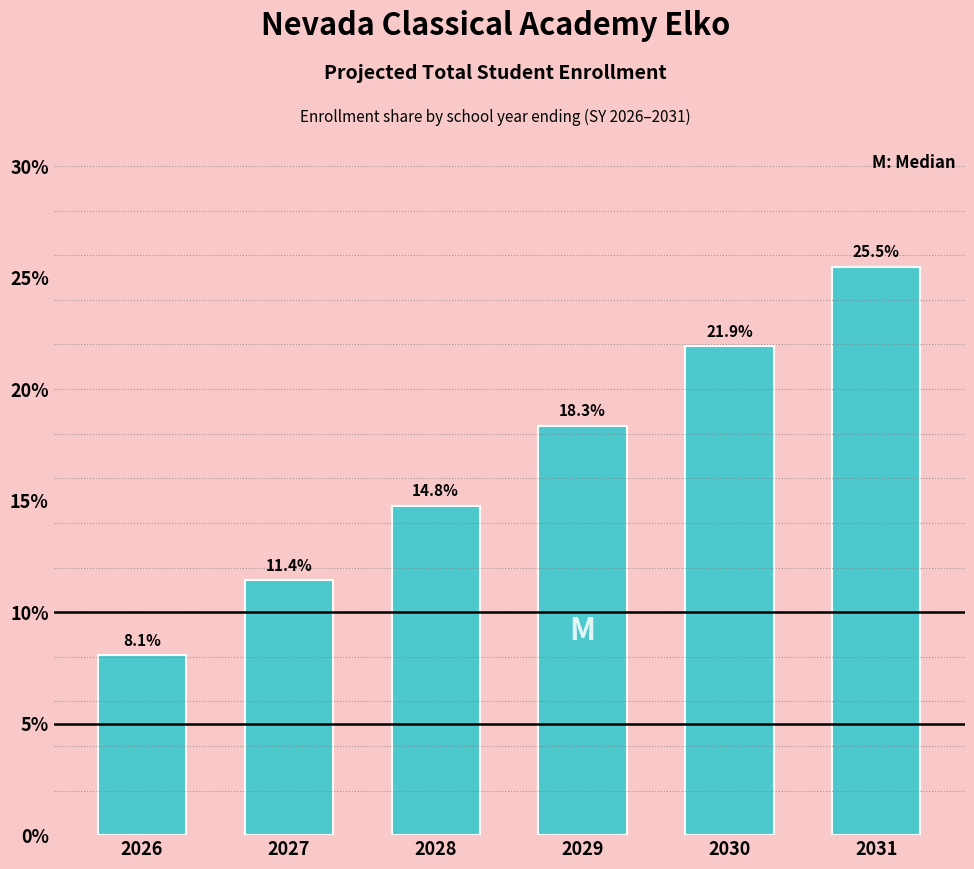

Reading left to right, transcribe all the data shown in this chart.

8.1	11.4	14.8	18.3	21.9	25.5